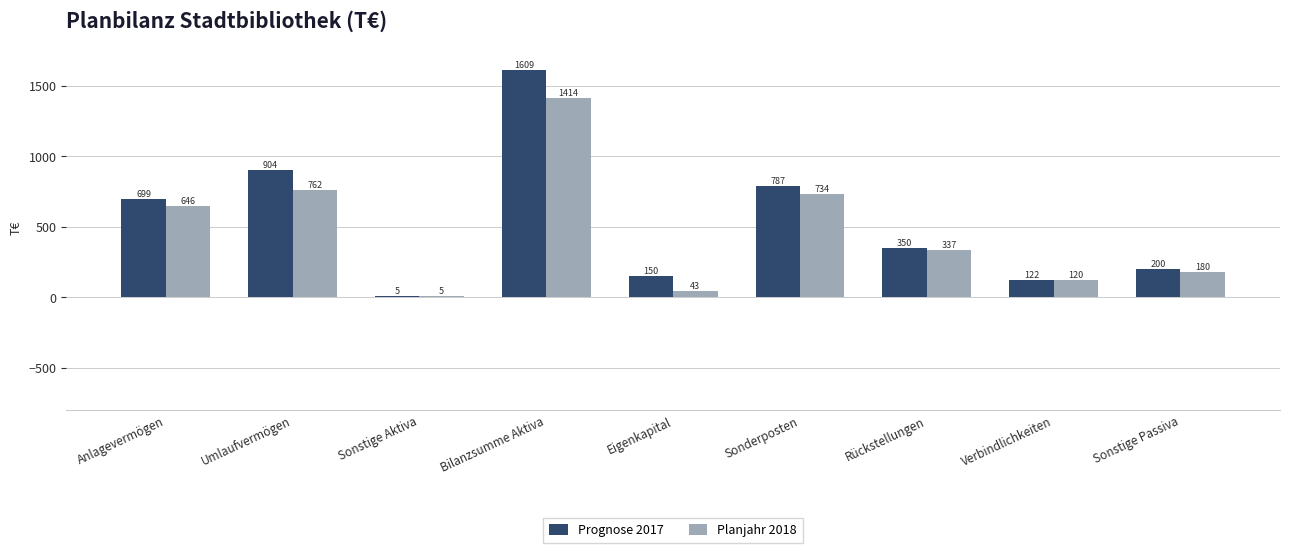

True or false: Prognose 2017 has a value of 425.0 at Sonderposten.

False